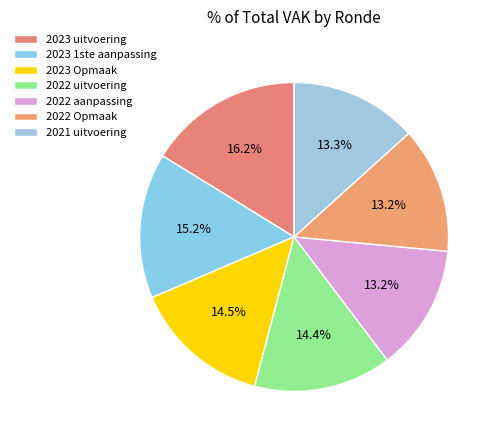

Which category has the smallest portion of the pie?

2022 Opmaak